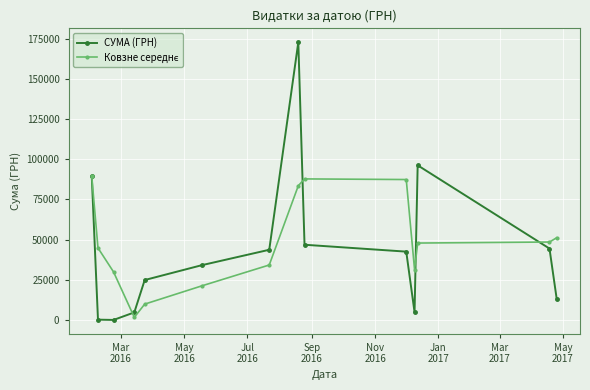

What is the greatest value displayed?

172730.6